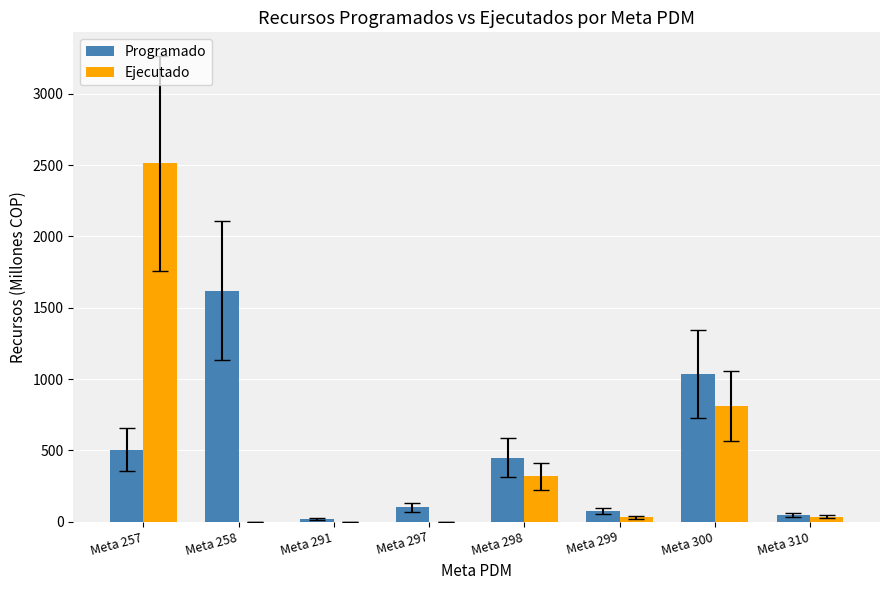

Read the Programado value at Meta 257.

503.6